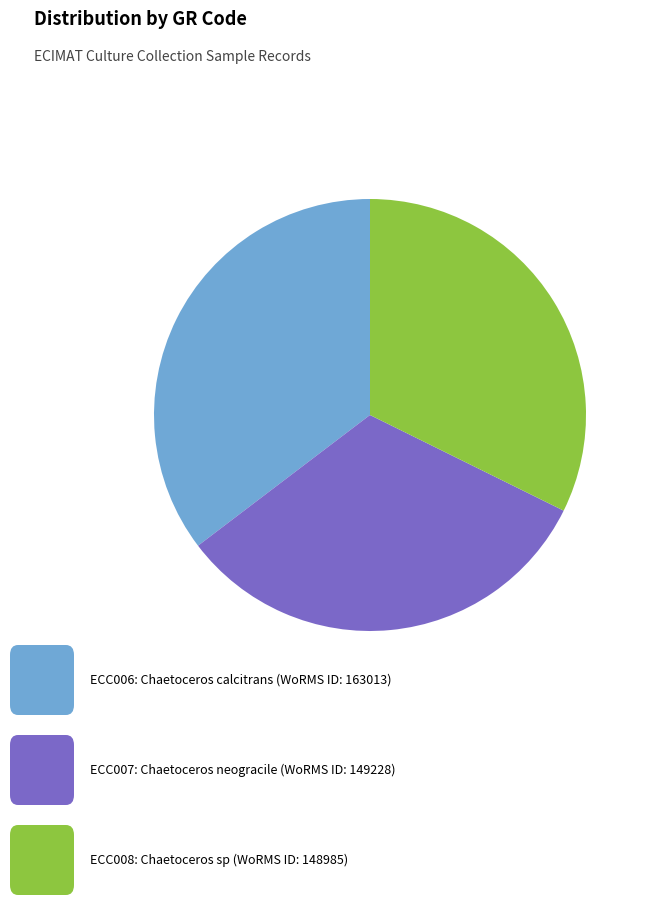

Is there any slice that represents more than half of the pie?

No